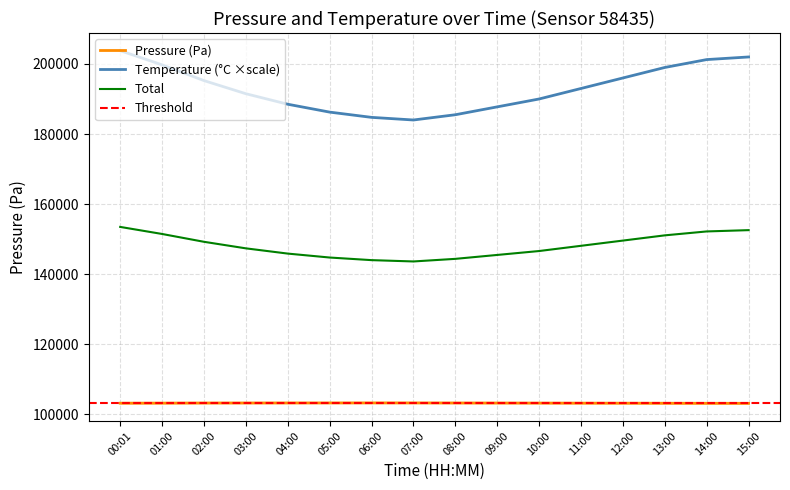

The temperature series shows 187750.0 at 09:00. True or false?

True